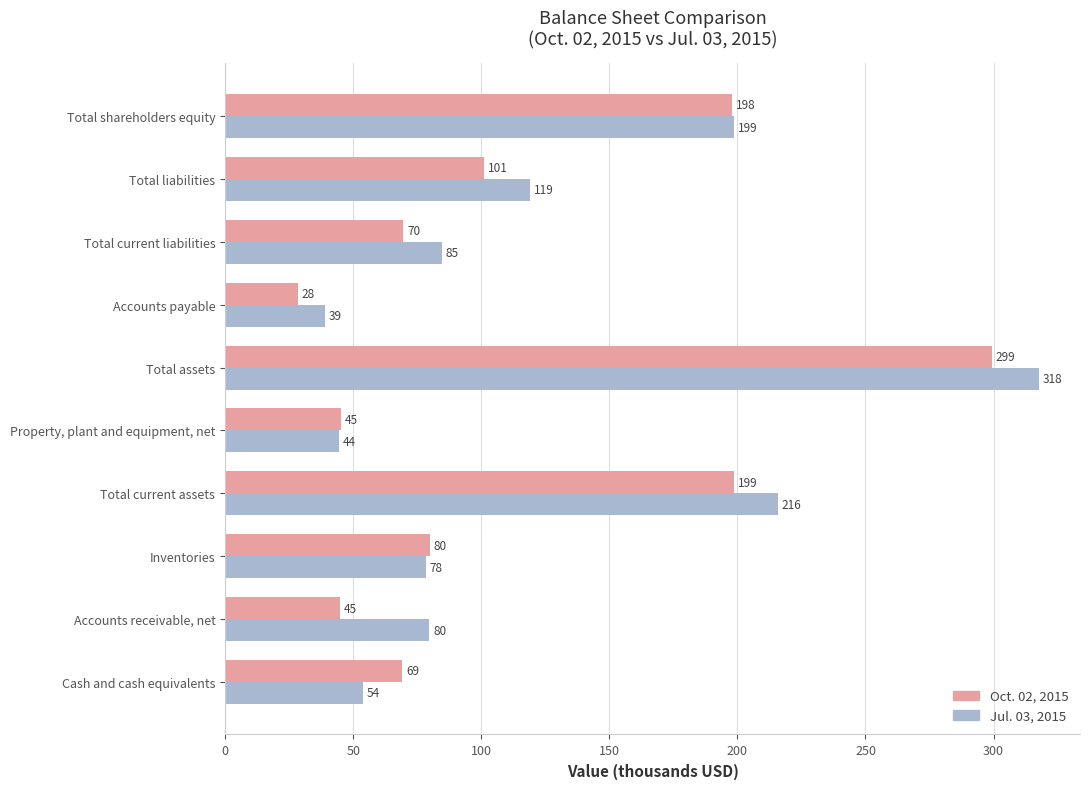

Which series has the largest range (max minus min)?

Jul. 03, 2015